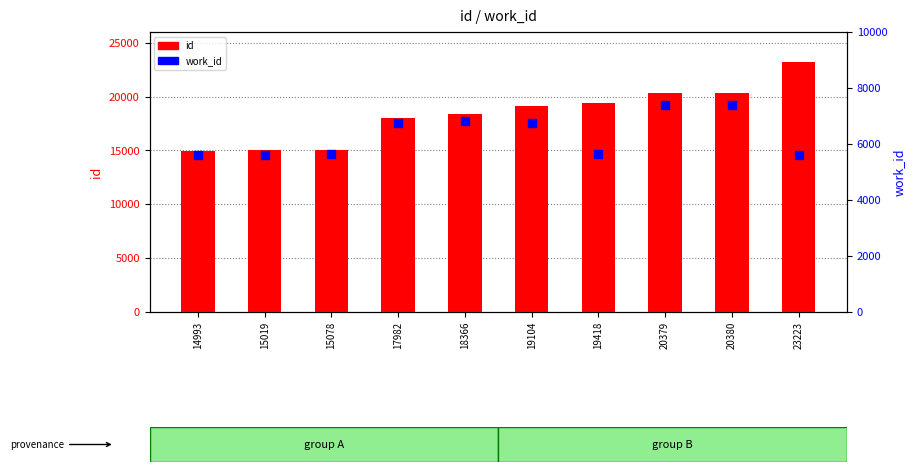

Is the value of id at 14993 greater than the value of work_id at 17982?

Yes